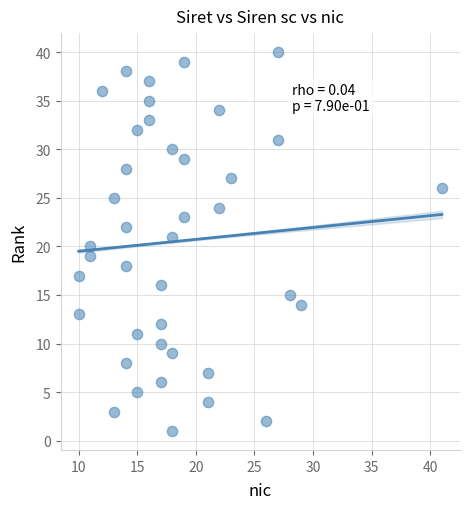

What is the range of X values (max minus min)?

31